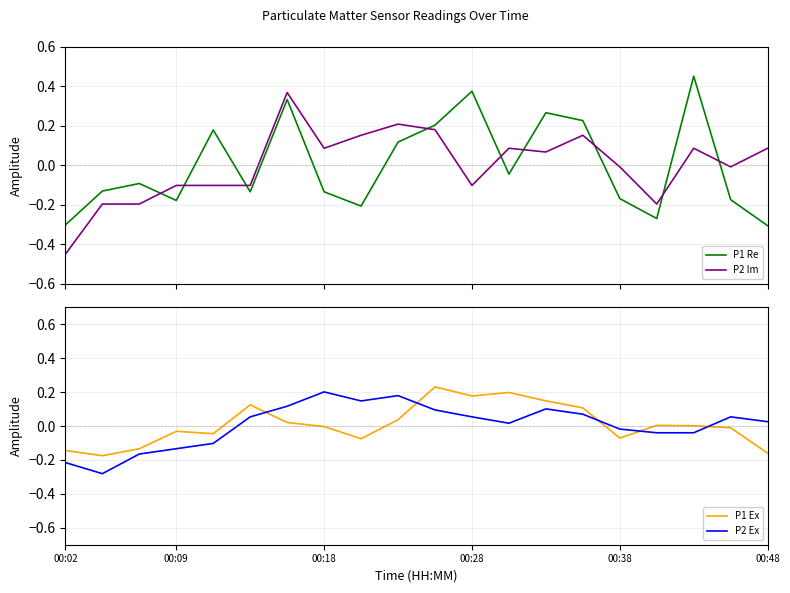

Which series ends up on top after the final intersection of P1 Re and P2 Im?

P2 Im